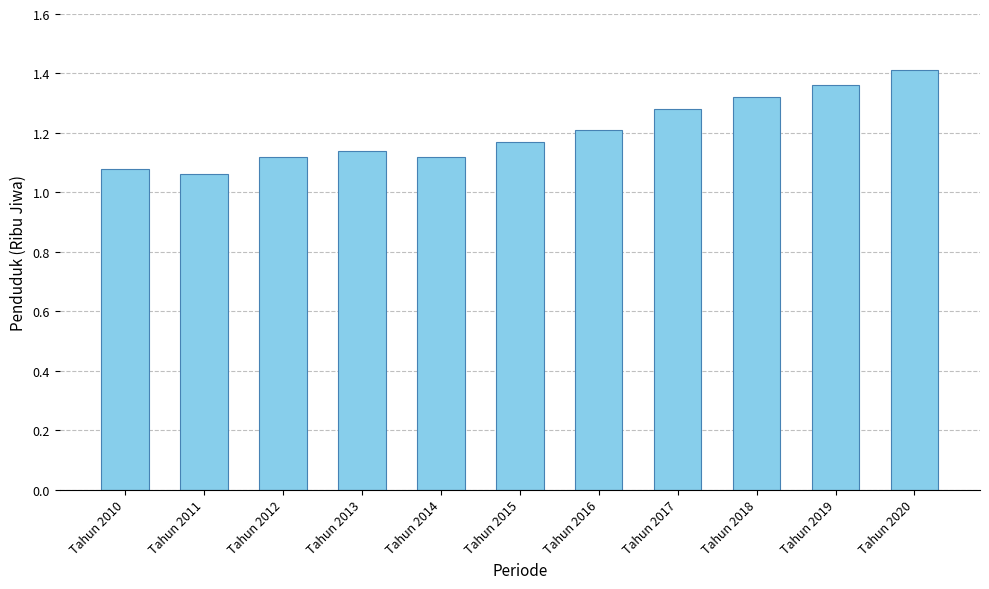

The value at Tahun 2017 is 2.0. True or false?

False